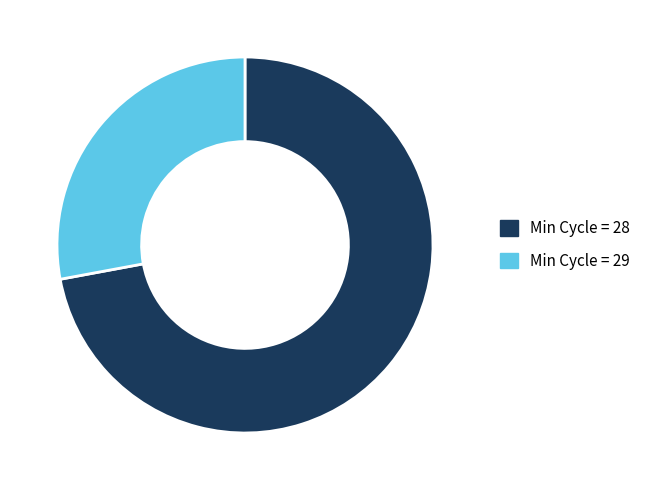

Is there any slice that represents more than half of the pie?

Yes